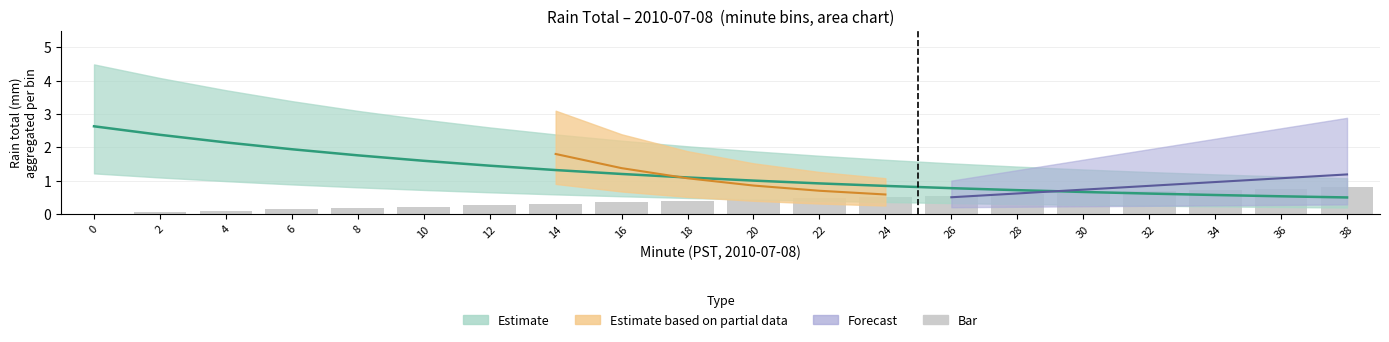

What is the difference between the values at 36 and 2?

0.7